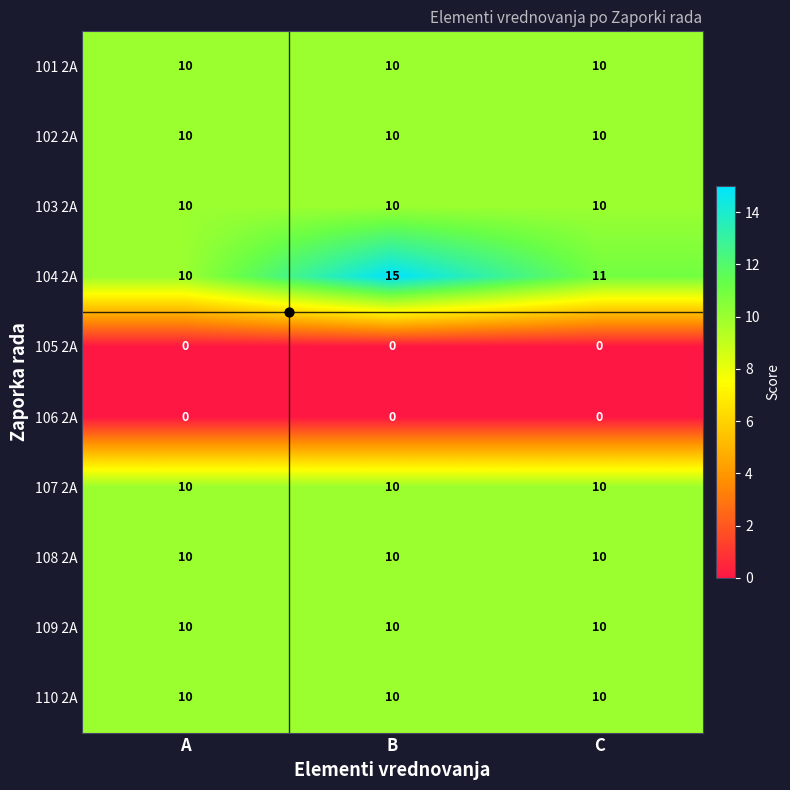

Which series changed the most between A and B?

104 2A